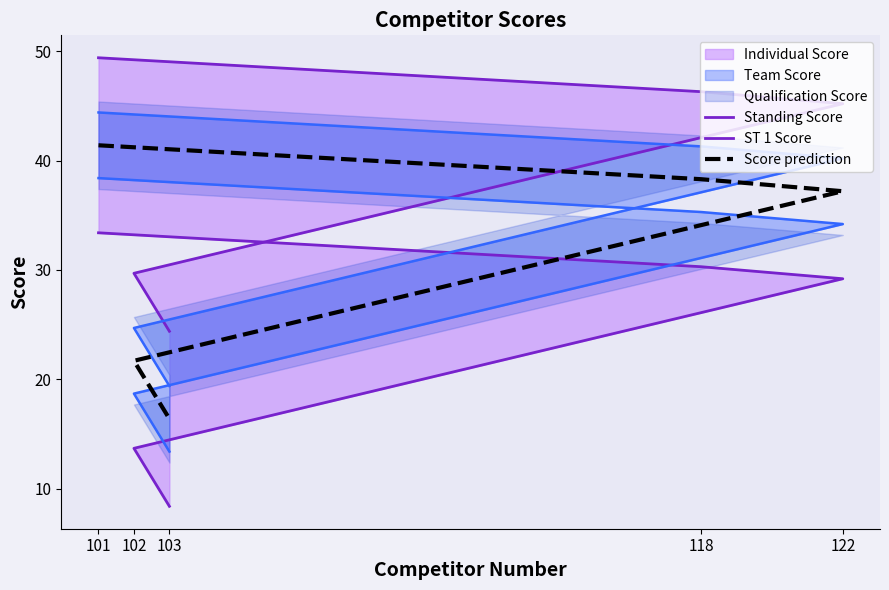

What is the greatest value displayed?

49.4